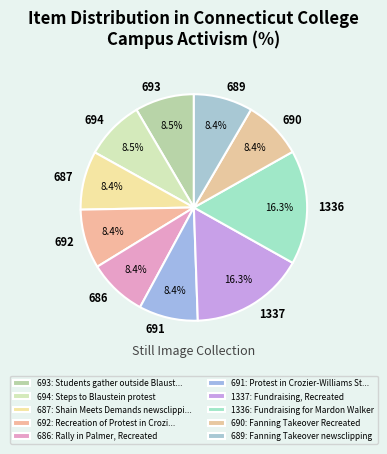

Is there a majority slice in this chart?

No